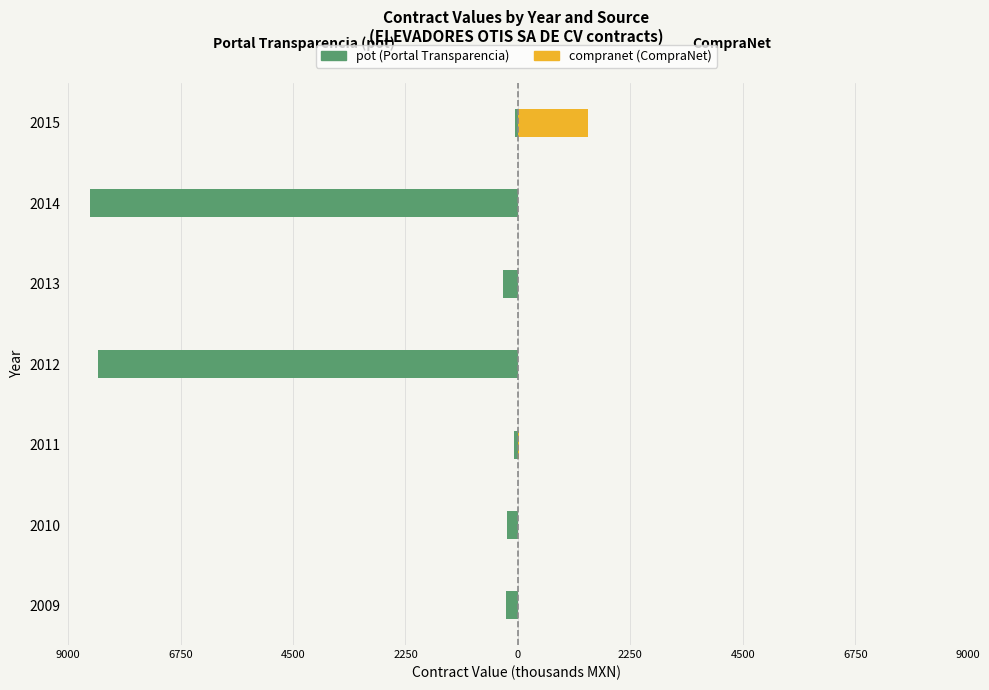

How many data points in compranet are above 0?

2